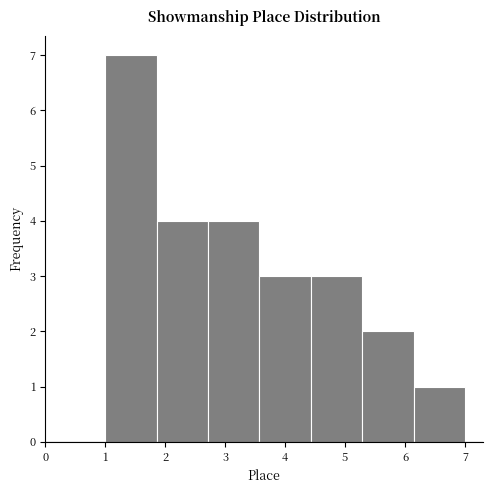

Over which range of the x-axis is the bar tallest?

1.0 to 1.9